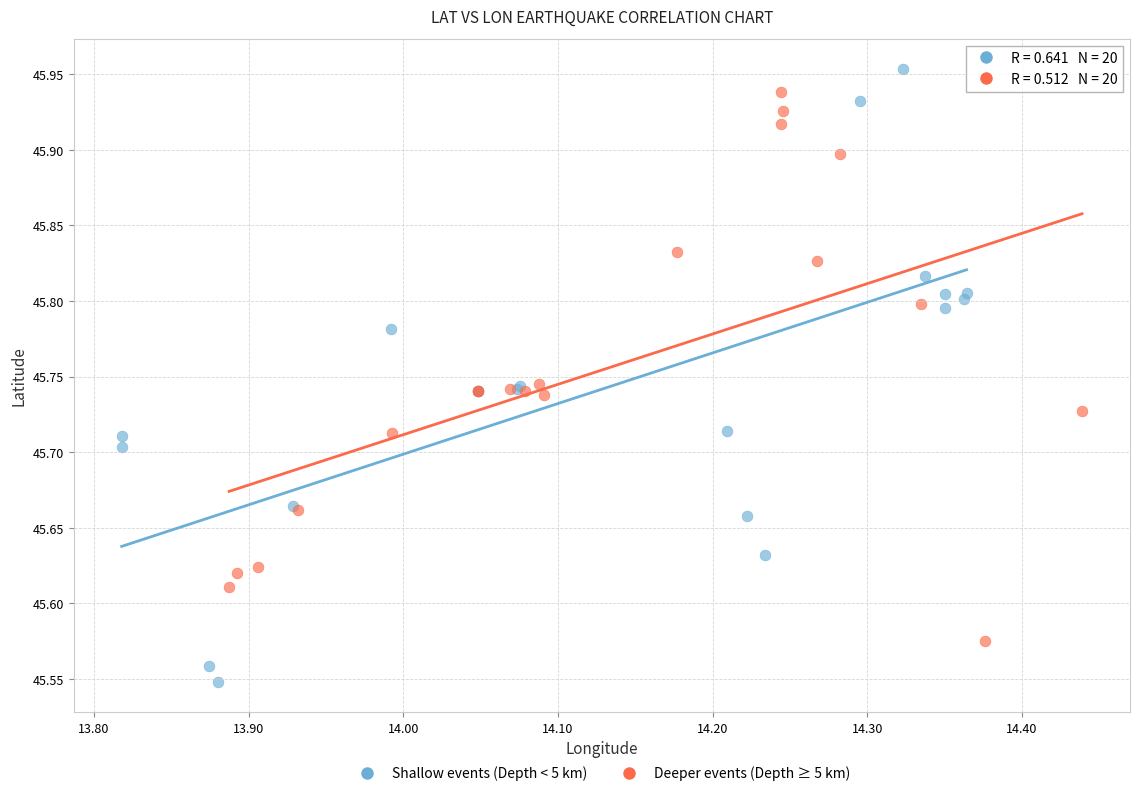

Which series has the largest Y range (max minus min)?

Shallow events (Depth < 5 km)